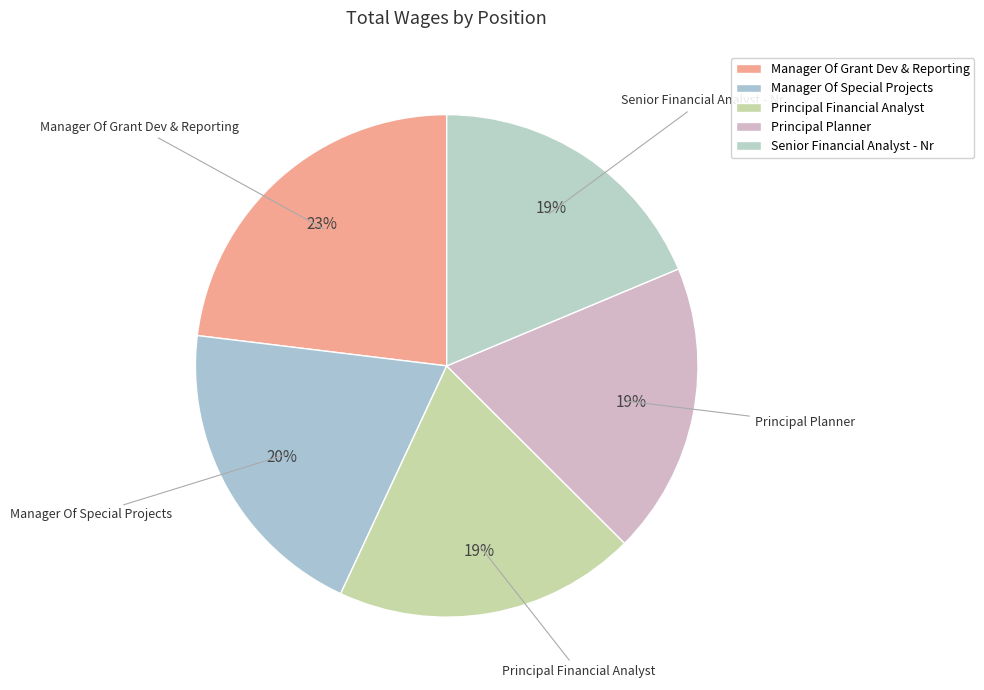

Combined, do Principal Planner and Senior Financial Analyst - Nr account for over 50%?

No